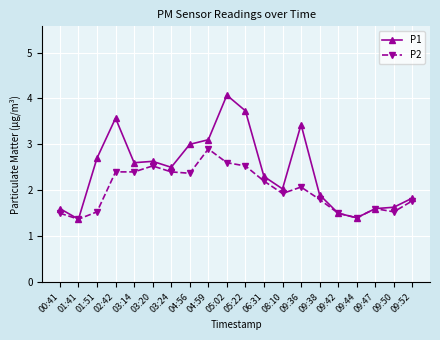

The P2 series shows 3.0 at 09:52. True or false?

False